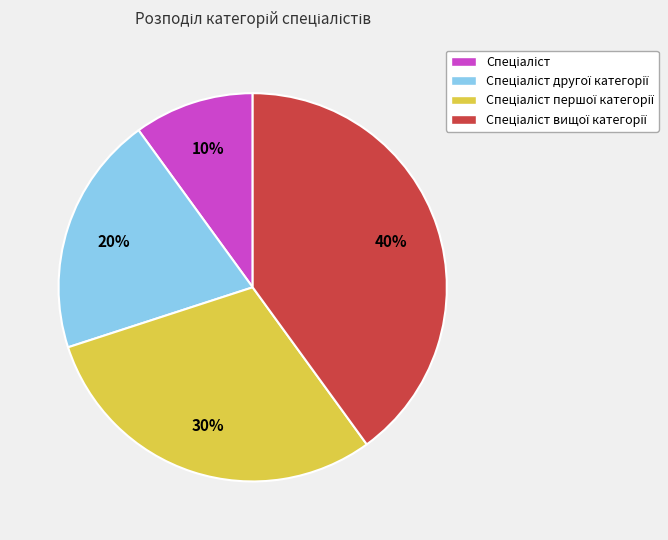

To the nearest percent, what is the average slice percentage?

25%